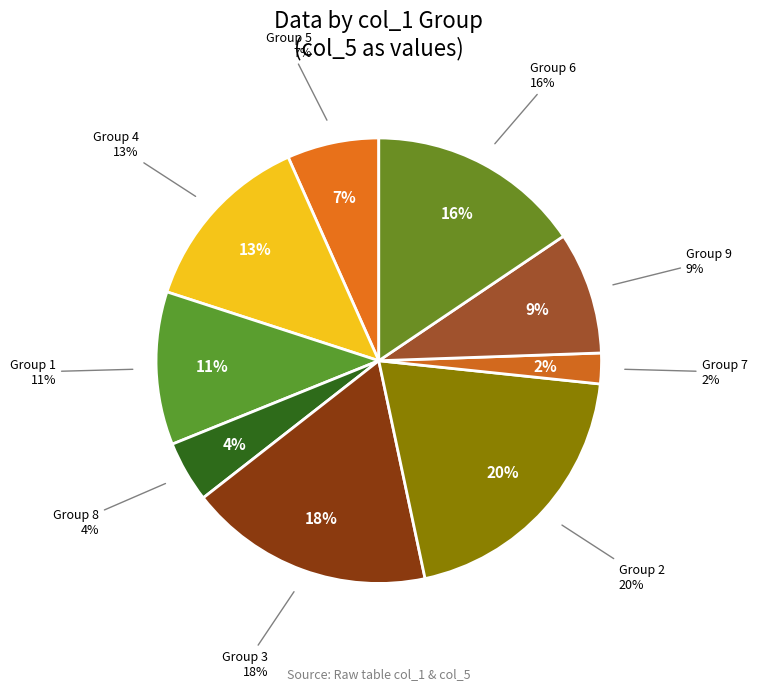

Which slice is the smallest?

col_1=7